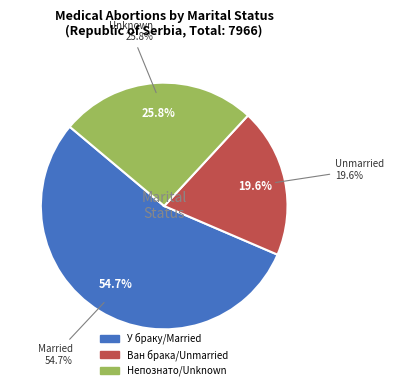

Is Ван брака/Unmarried the majority of the pie?

No